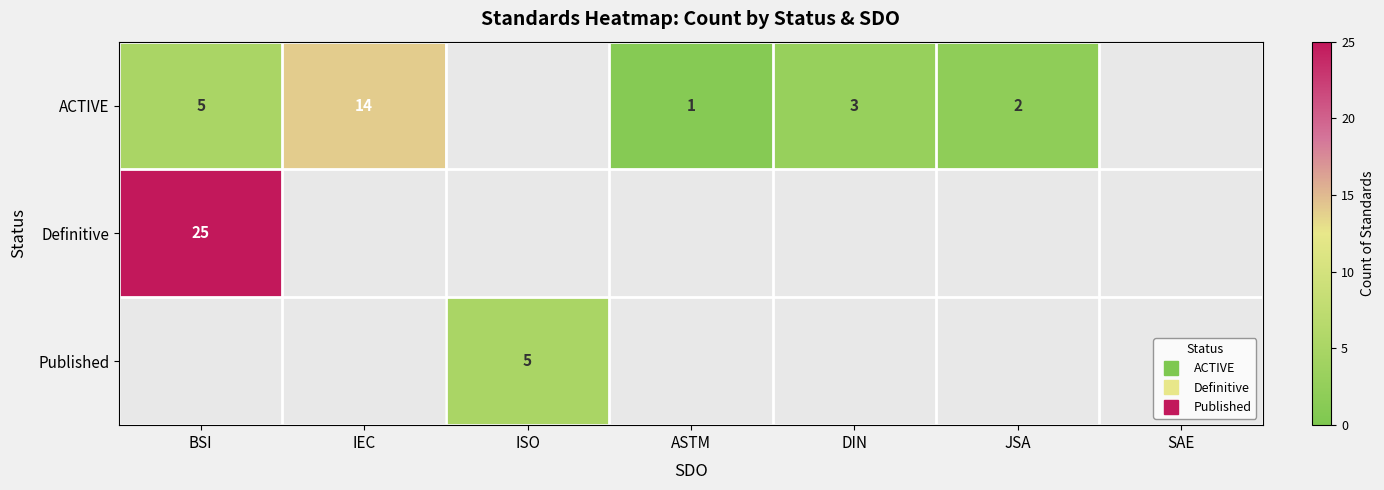

Rank the series by their average value, from lowest to highest.

ACTIVE, Definitive, Published